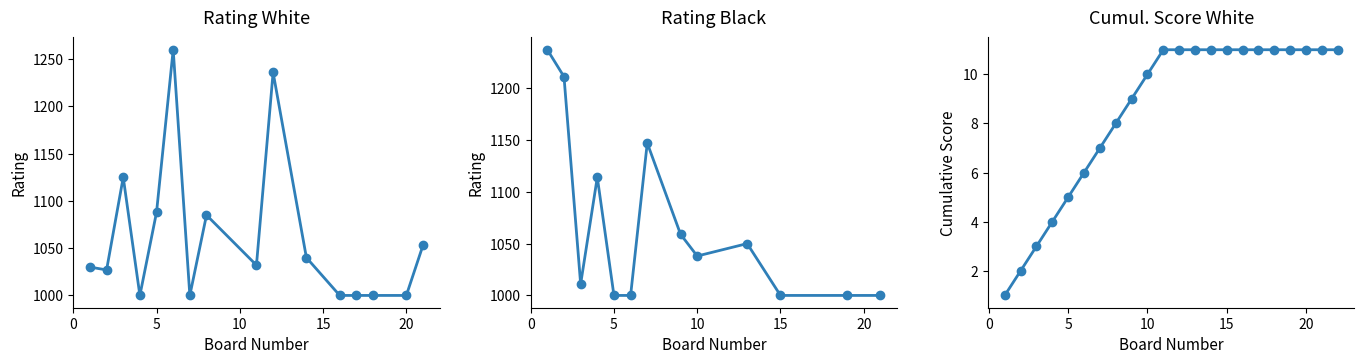

The Rating_Black series shows 1114 at 4. True or false?

True